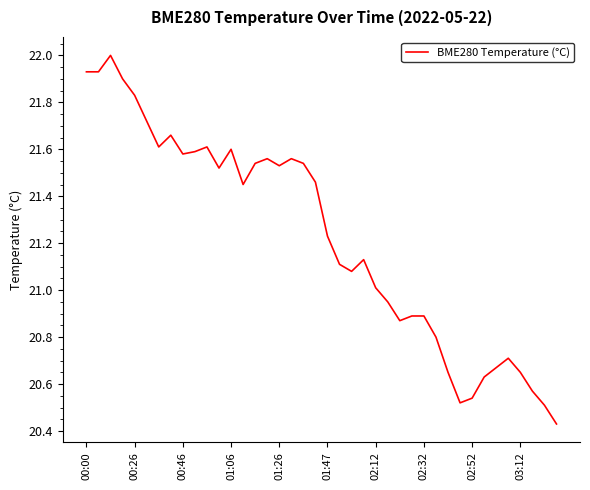

What is the greatest value displayed?

22.0